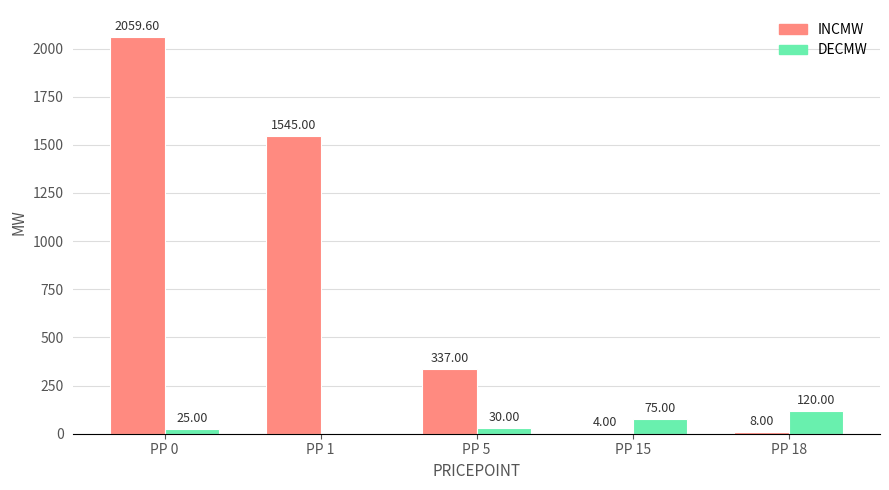

Which series changed the most between PP 0 and PP 5?

INCMW